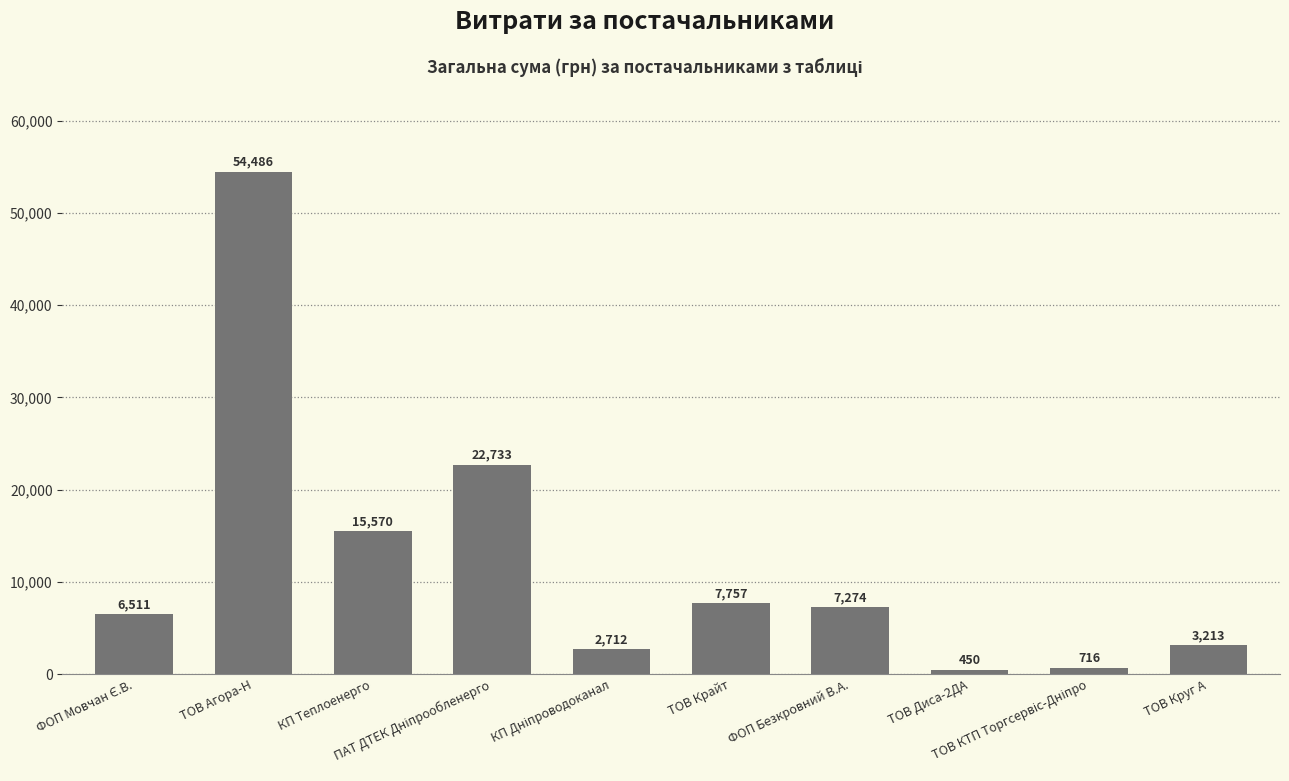

How many data points does each series have?

10